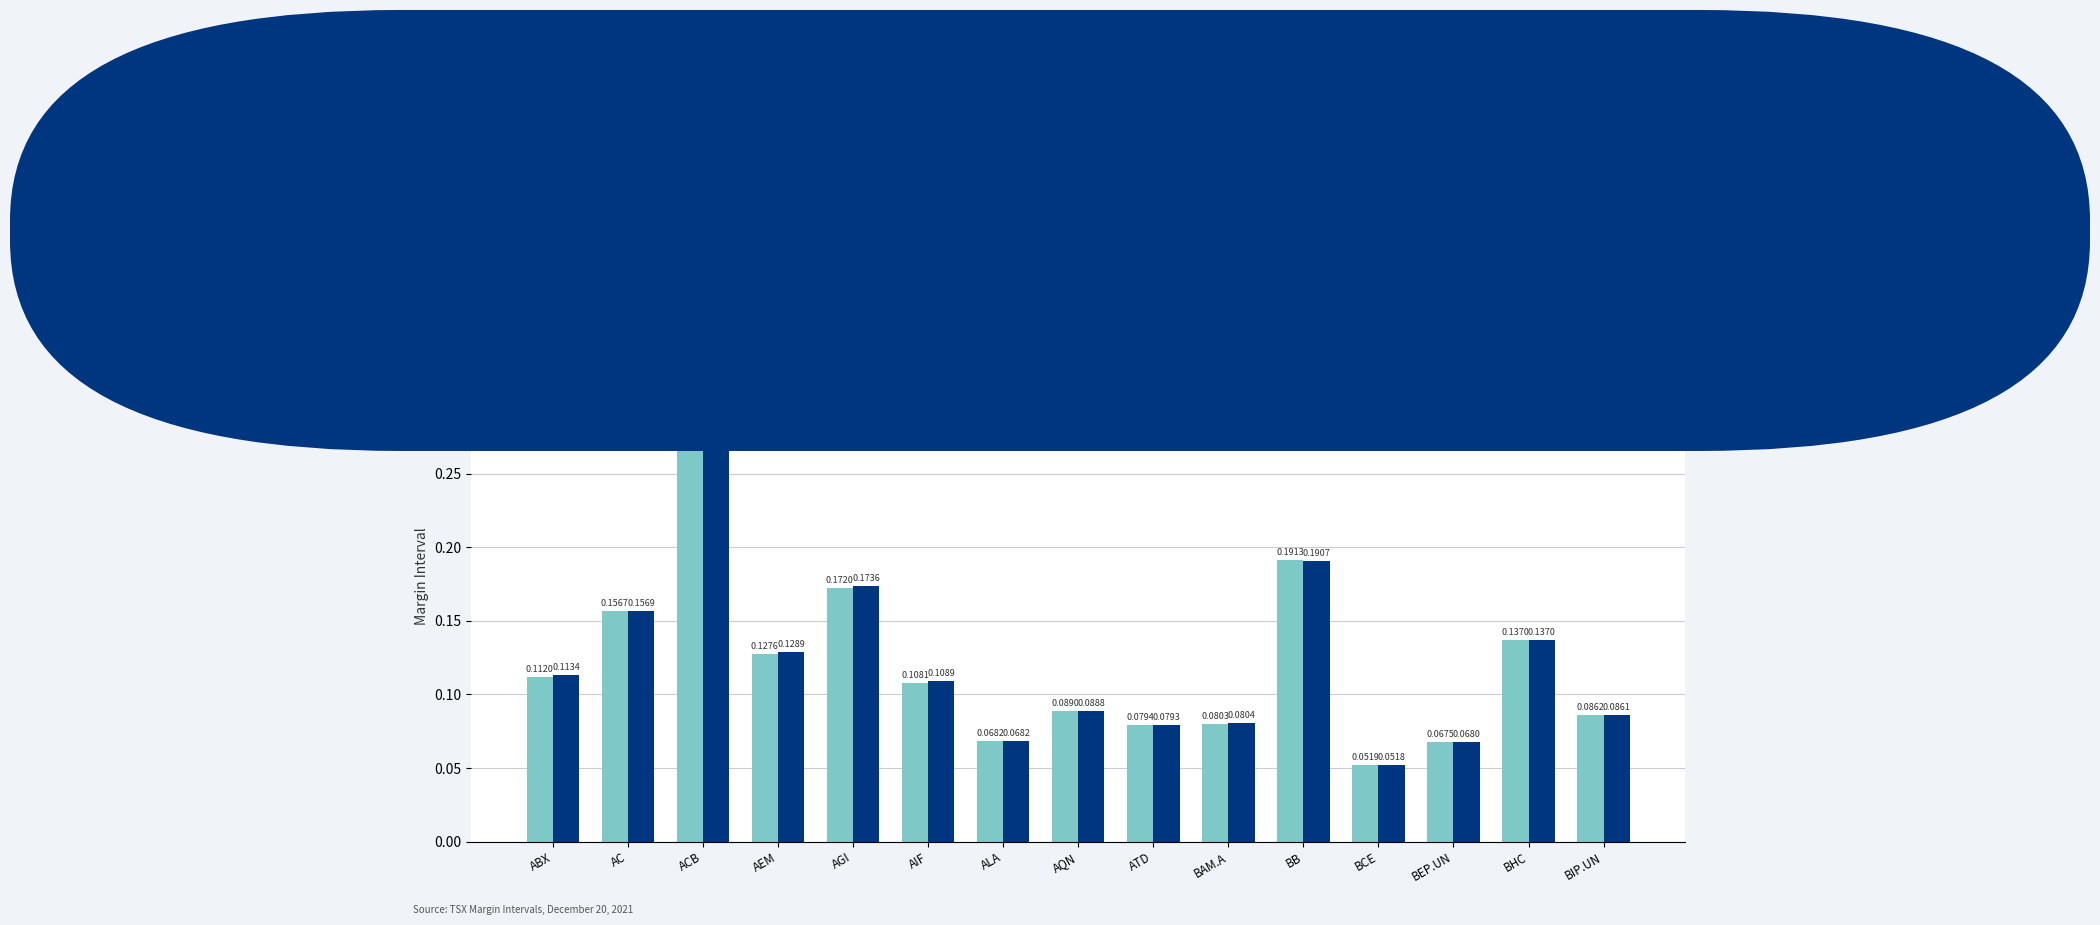

Where is Previous Margin Intervals nearest to the value 0?

BCE